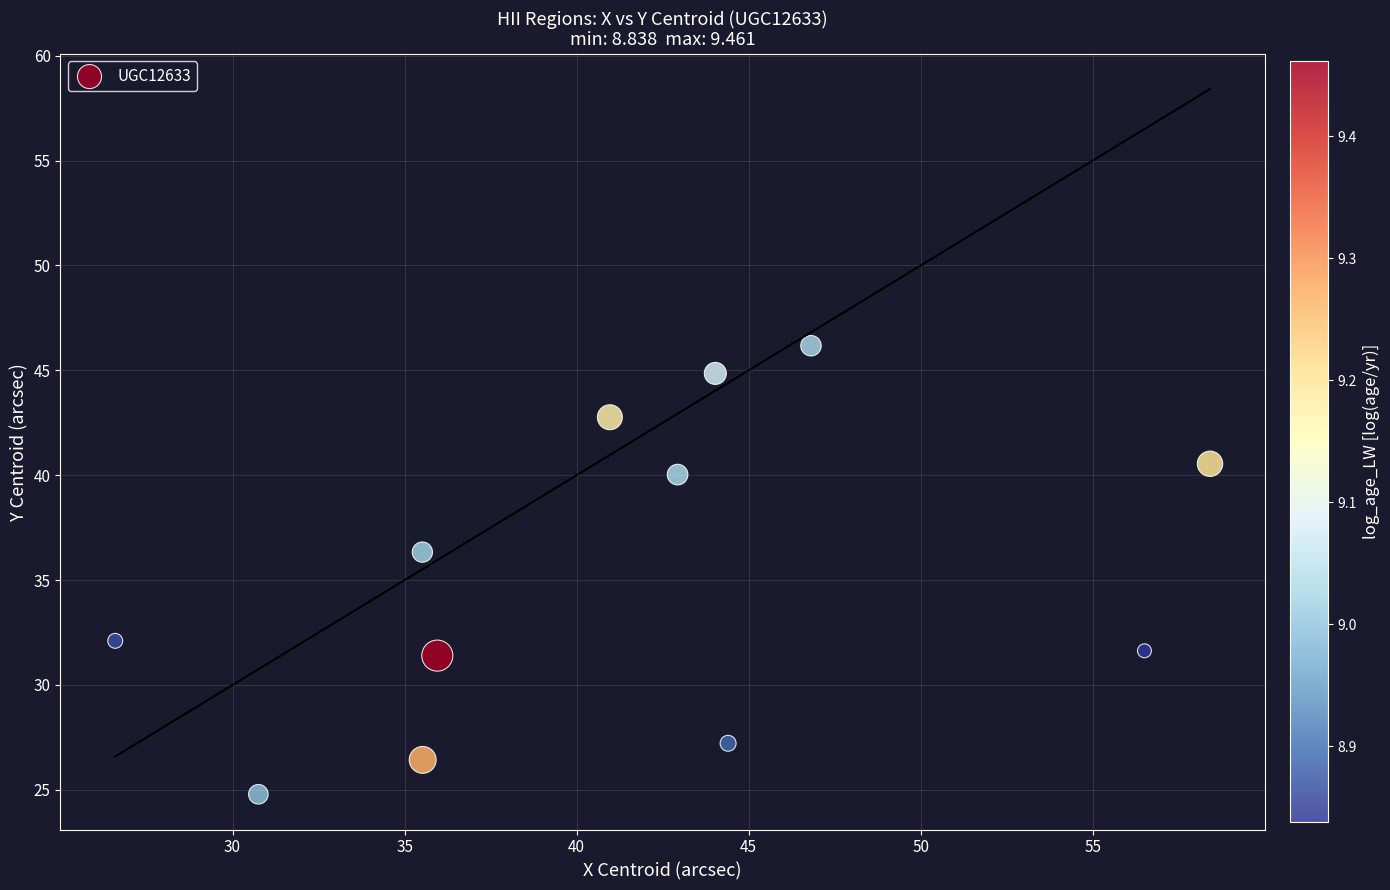

What Y value in the scatter plot is closest to 35?

36.3